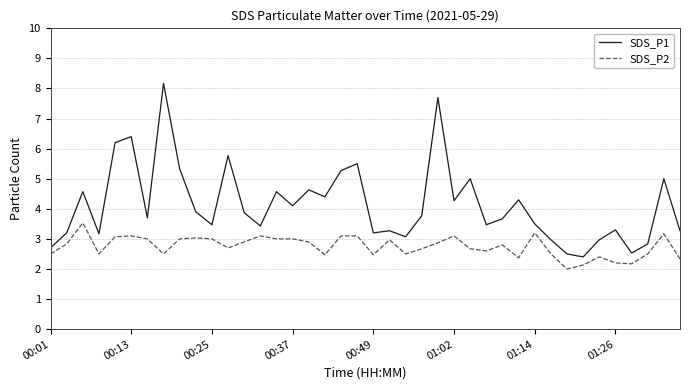

What is the minimum value for SDS_P2?

2.0